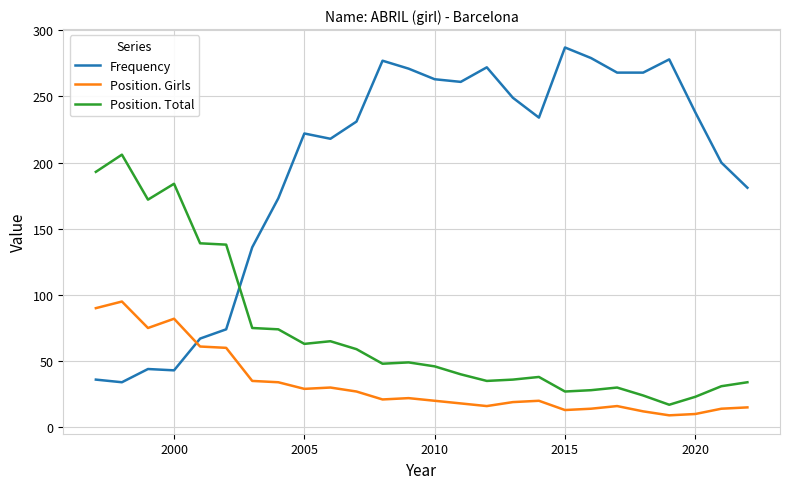

Which series has the widest spread of values?

Frequency